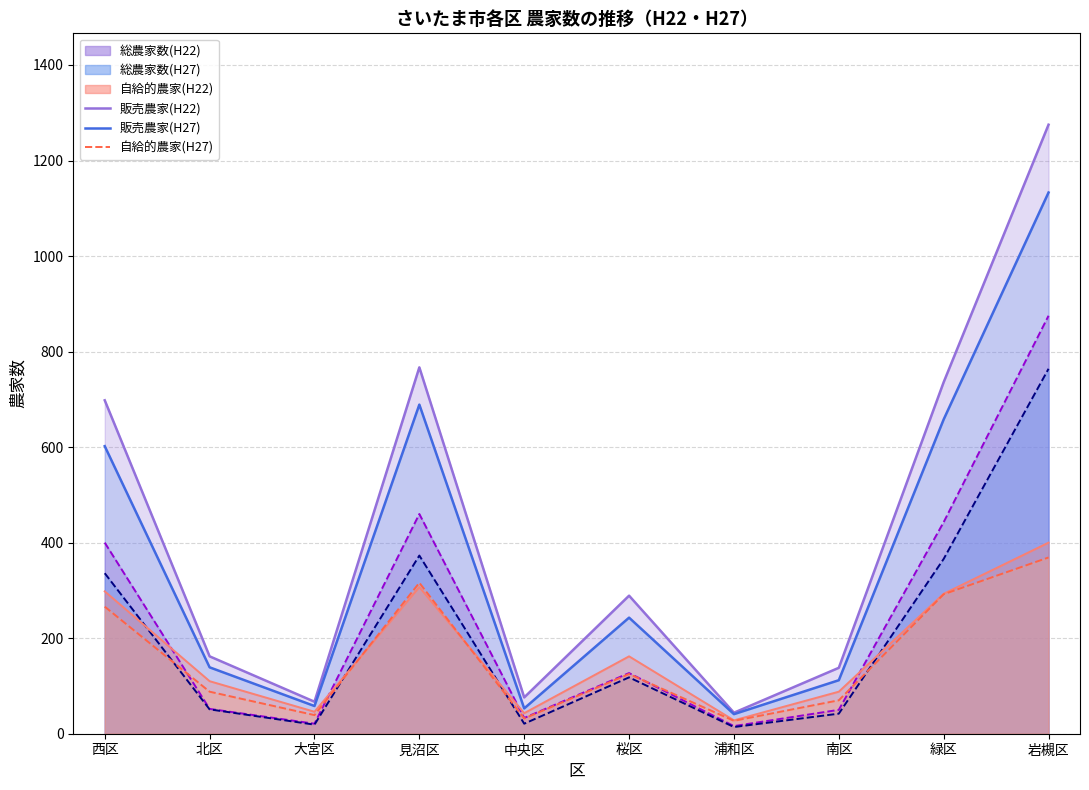

Reading right to left, list all the values displayed in this chart.

総農家数(H22) 線: 岩槻区=1275	緑区=736	南区=138	浦和区=44	桜区=289	中央区=76	見沼区=767	大宮区=67	北区=162	西区=698
総農家数(H27) 線: 岩槻区=1133	緑区=658	南区=112	浦和区=41	桜区=243	中央区=53	見沼区=689	大宮区=58	北区=139	西区=602
販売農家(H22) 線: 岩槻区=875	緑区=443	南区=50	浦和区=16	桜区=127	中央区=33	見沼区=460	大宮区=21	北区=52	西区=400
販売農家(H27) 線: 岩槻区=764	緑区=366	南区=42	浦和区=14	桜区=118	中央区=21	見沼区=373	大宮区=19	北区=51	西区=336
自給的農家(H22): 岩槻区=400	緑区=293	南区=88	浦和区=28	桜区=162	中央区=43	見沼区=307	大宮区=46	北区=110	西区=298
自給的農家(H27): 岩槻区=369	緑区=292	南区=70	浦和区=27	桜区=125	中央区=32	見沼区=316	大宮区=39	北区=88	西区=266